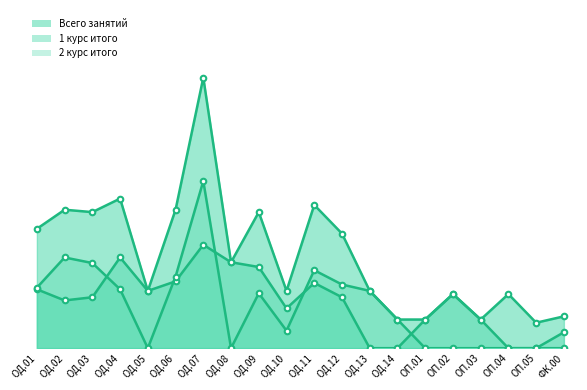

Rank the series at ОП.05 from highest to lowest value.

Всего занятий, 1 курс итого, 2 курс итого